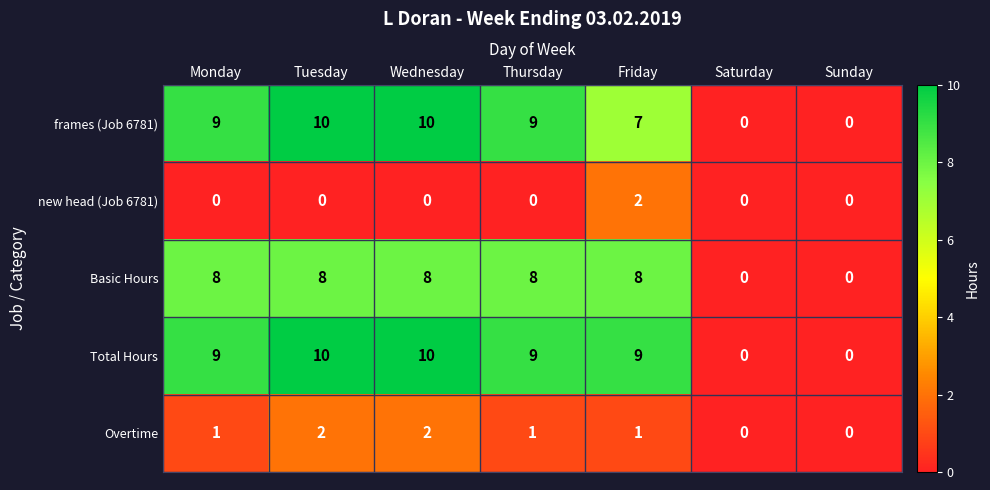

The Total Hours series shows 5 at Tuesday. True or false?

False